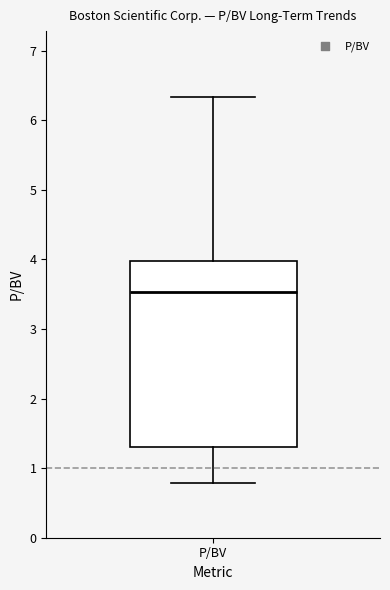

Where is the upper edge of the box for P/BV on the y-axis? The values are not printed on the chart, so give them approximately, as read against the axis.

4.0